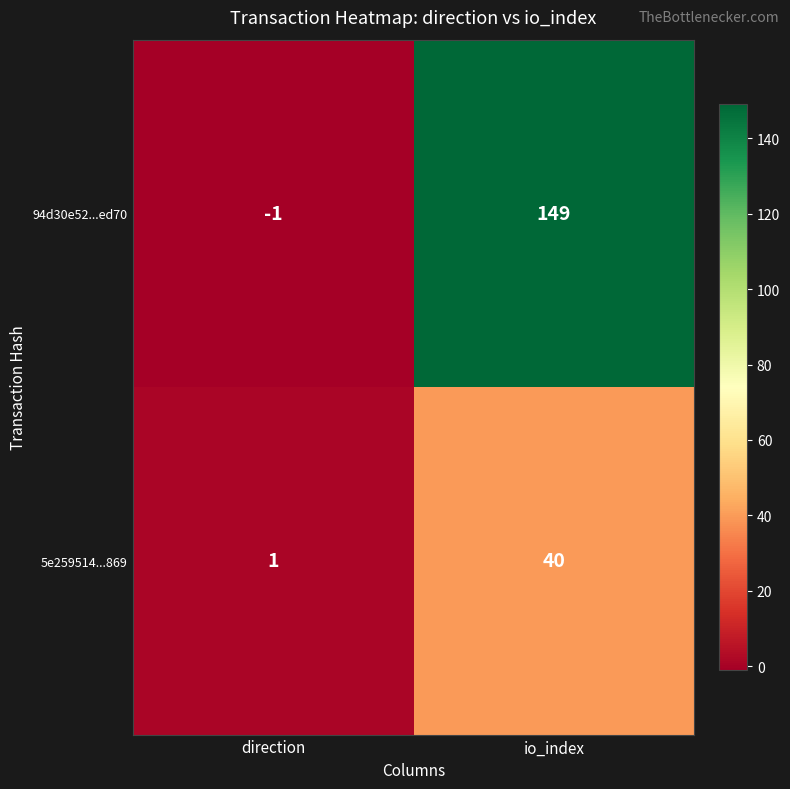

At io_index, list the series in order from smallest to largest.

5e259514...869, 94d30e52...ed70